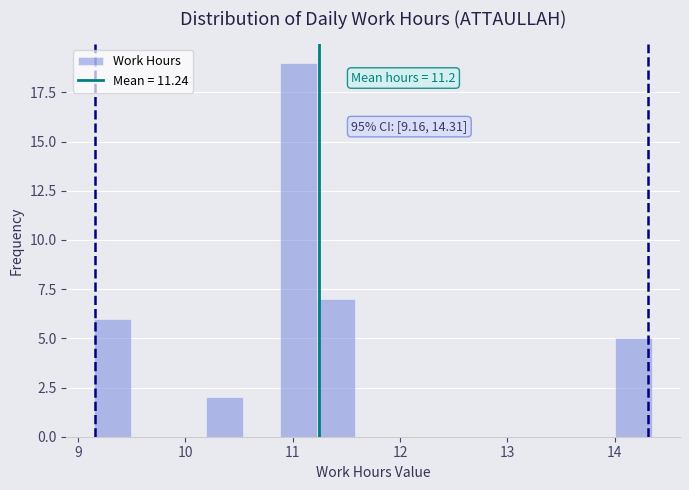

Around what value on the x-axis is the tallest bar? Give the approximate position of its centre, as read against the axis.

11.1